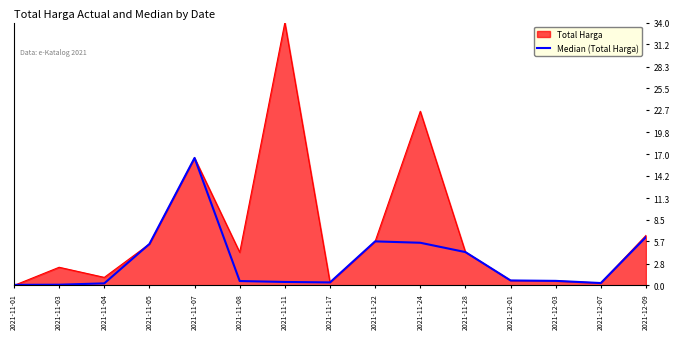

What is the maximum value for Total Harga?

34.0